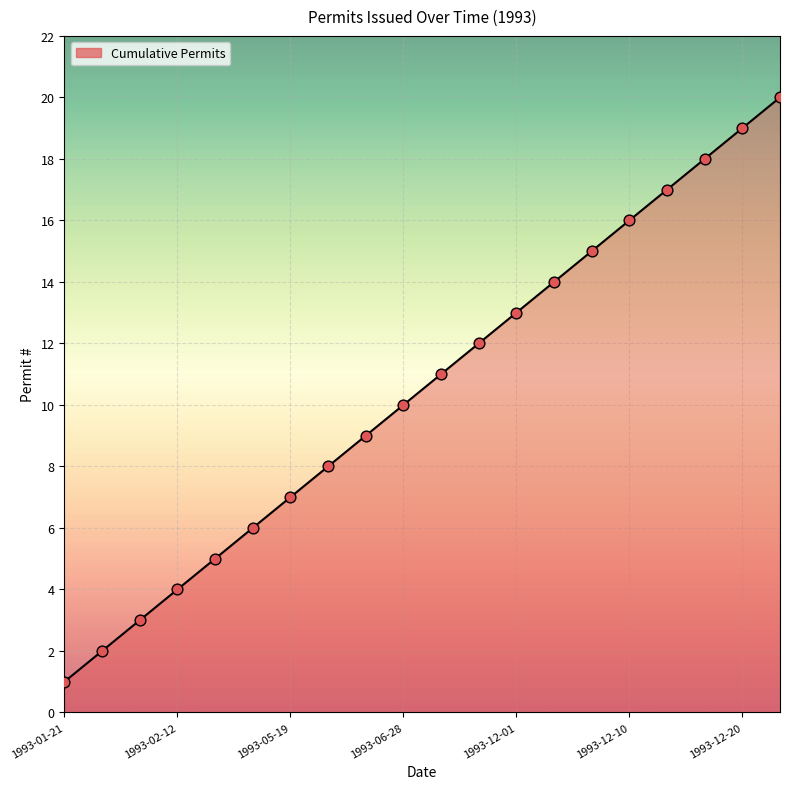

What is the maximum value shown in the chart?

20